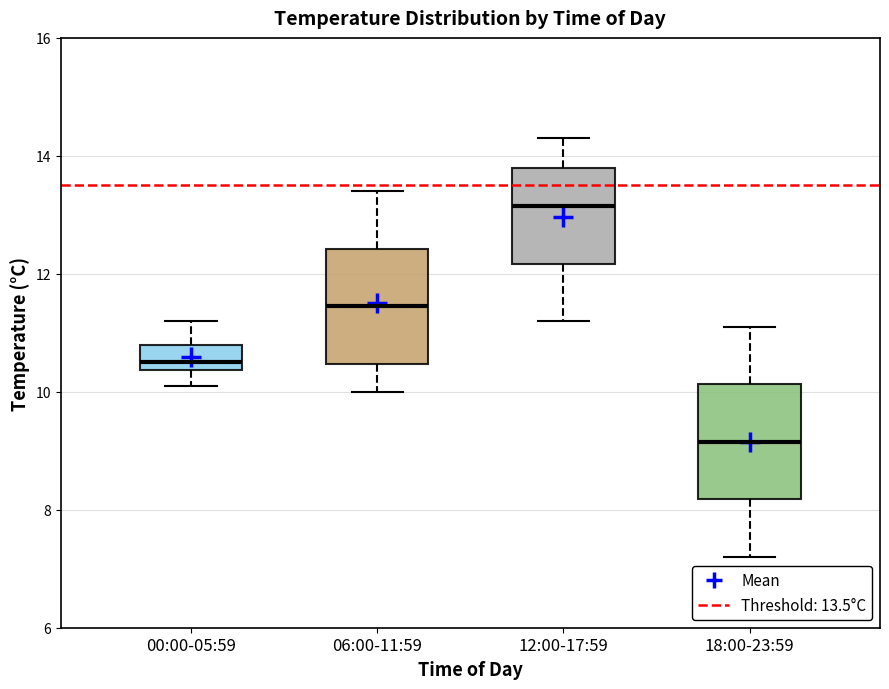

Reading left to right, read every box against the y-axis: the position of its median line, the range the box covers, and the ends of its whiskers. The values are not printed on the chart, so give them approximately, as read against the axis.

00:00-05:59: median 10.6, box 10.4 to 10.8, whiskers 10.2 to 11.2
06:00-11:59: median 11.4, box 10.4 to 12.4, whiskers 10.0 to 13.4
12:00-17:59: median 13.2, box 12.2 to 13.8, whiskers 11.2 to 14.4
18:00-23:59: median 9.2, box 8.2 to 10.2, whiskers 7.2 to 11.2